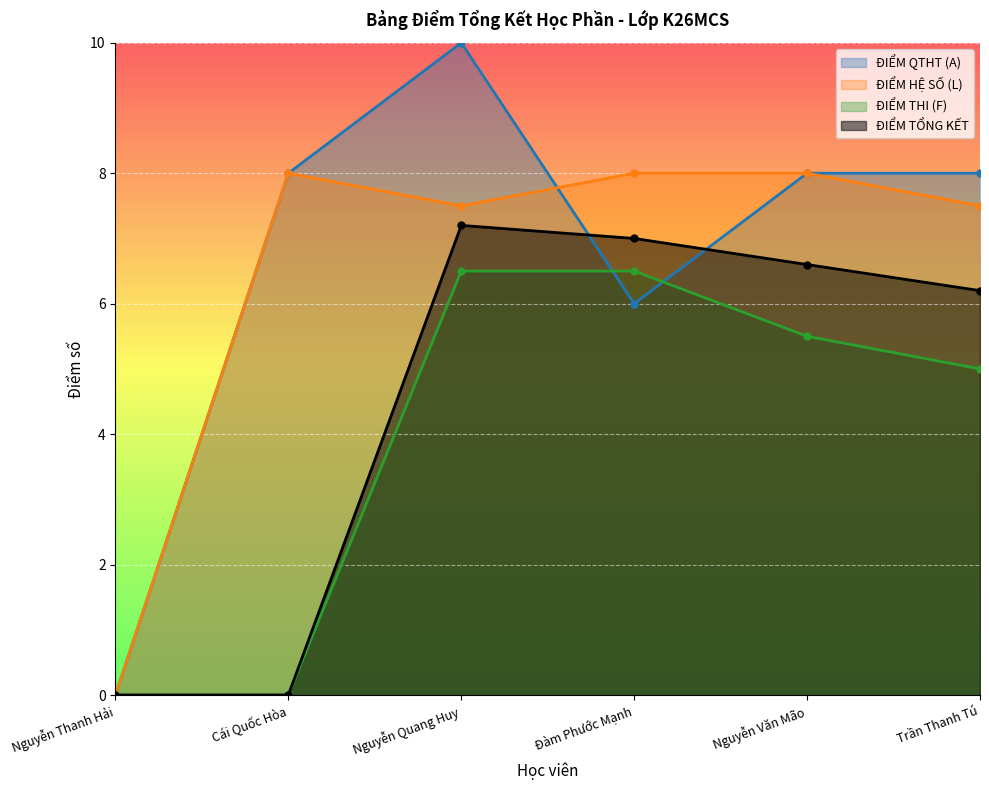

True or false: ĐIỂM THI (F) has a value of 0.0 at Cái Quốc Hòa.

True